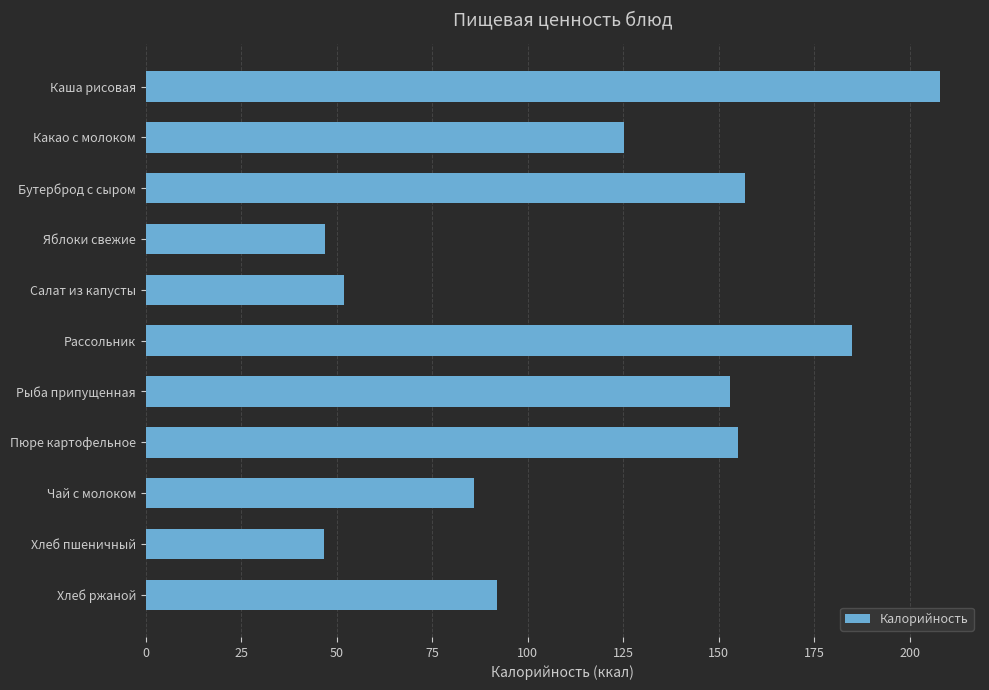

What is the value of the 2nd bar from the top?

125.1